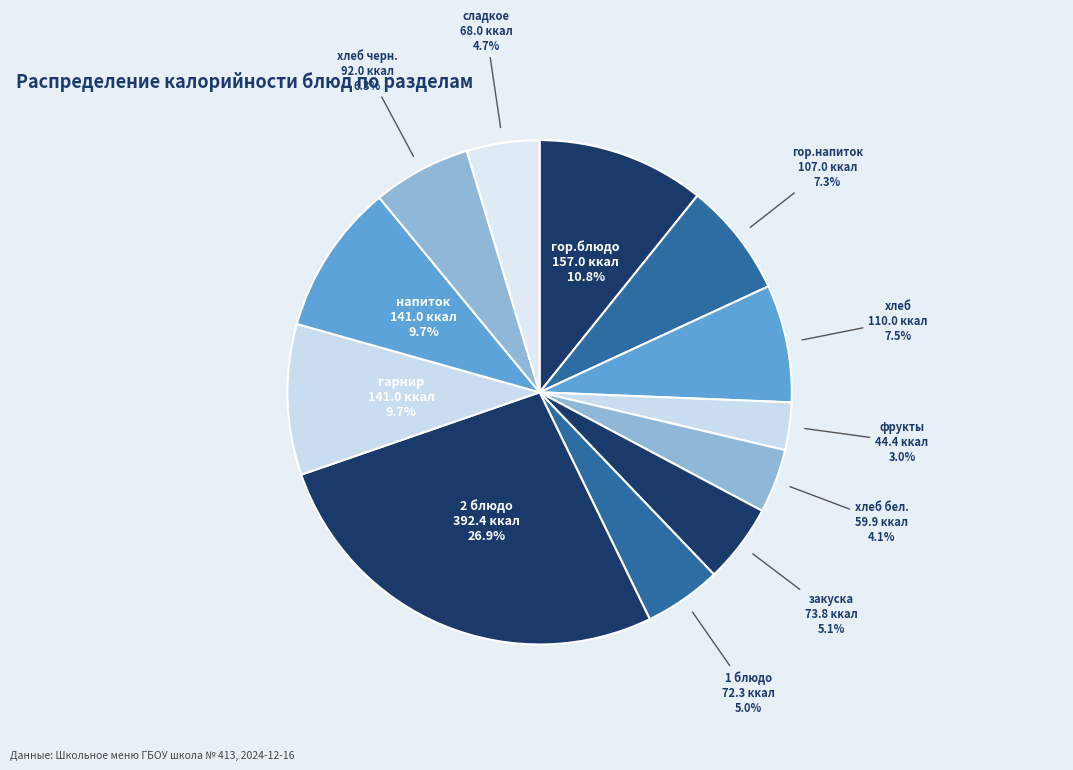

True or false: закуска accounts for 1% of the total.

False